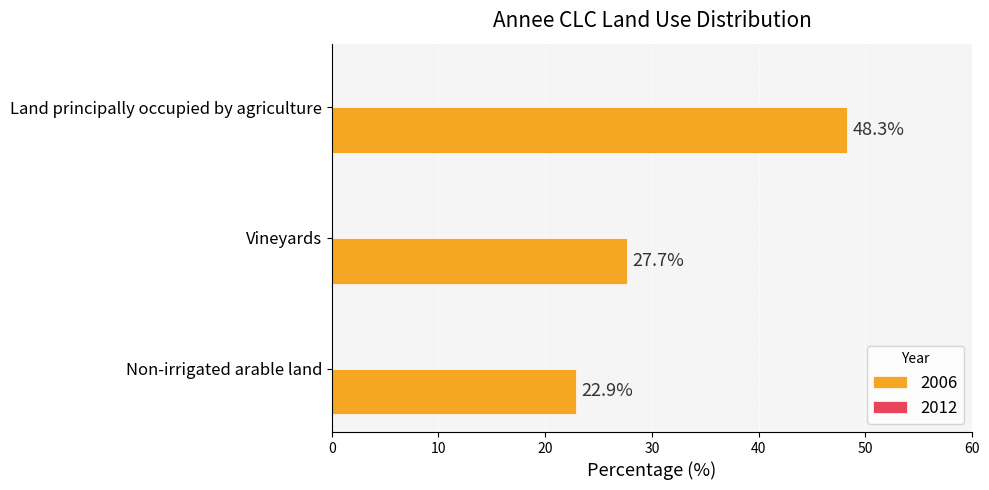

What is the sum of all values?

98.9